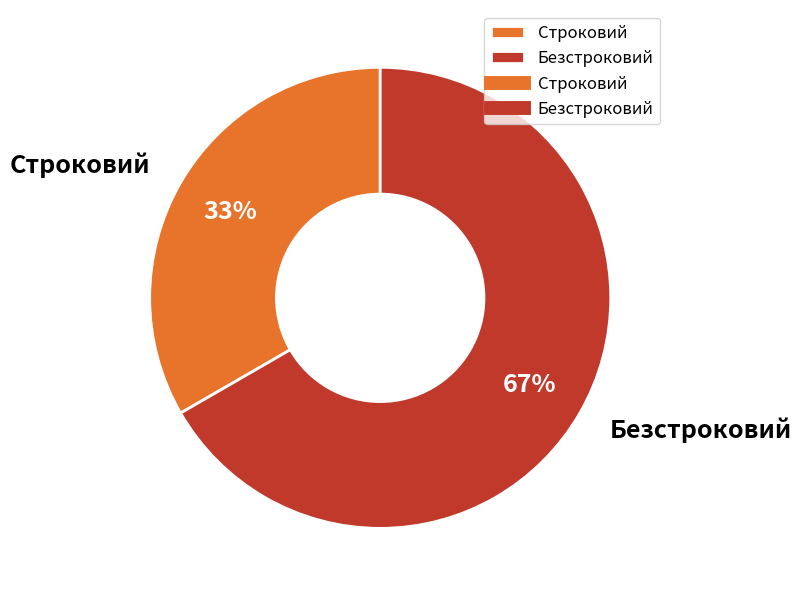

Between Строковий and Безстроковий, which is larger?

Безстроковий